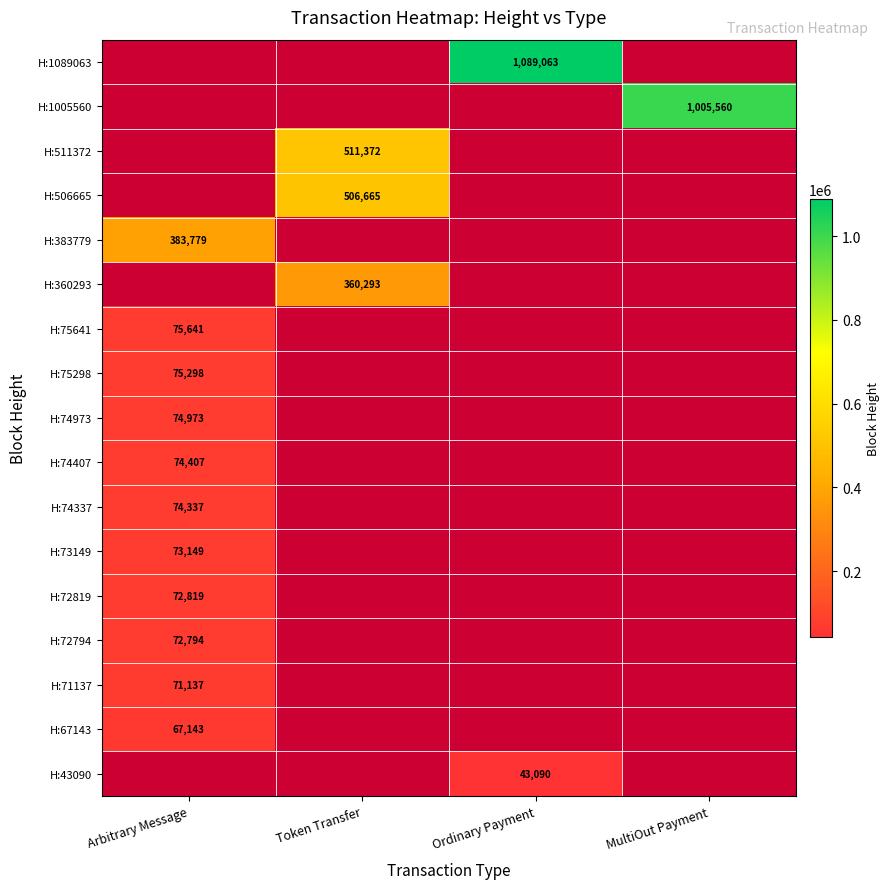

At how many categories does at least one series exceed 271038?

4